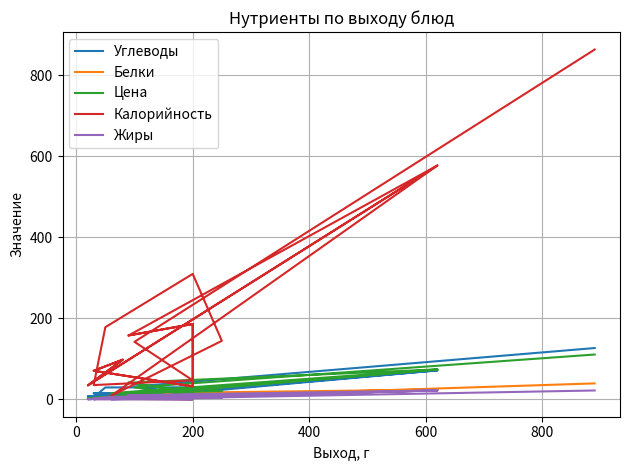

Where is the first local minimum for Жиры?

200